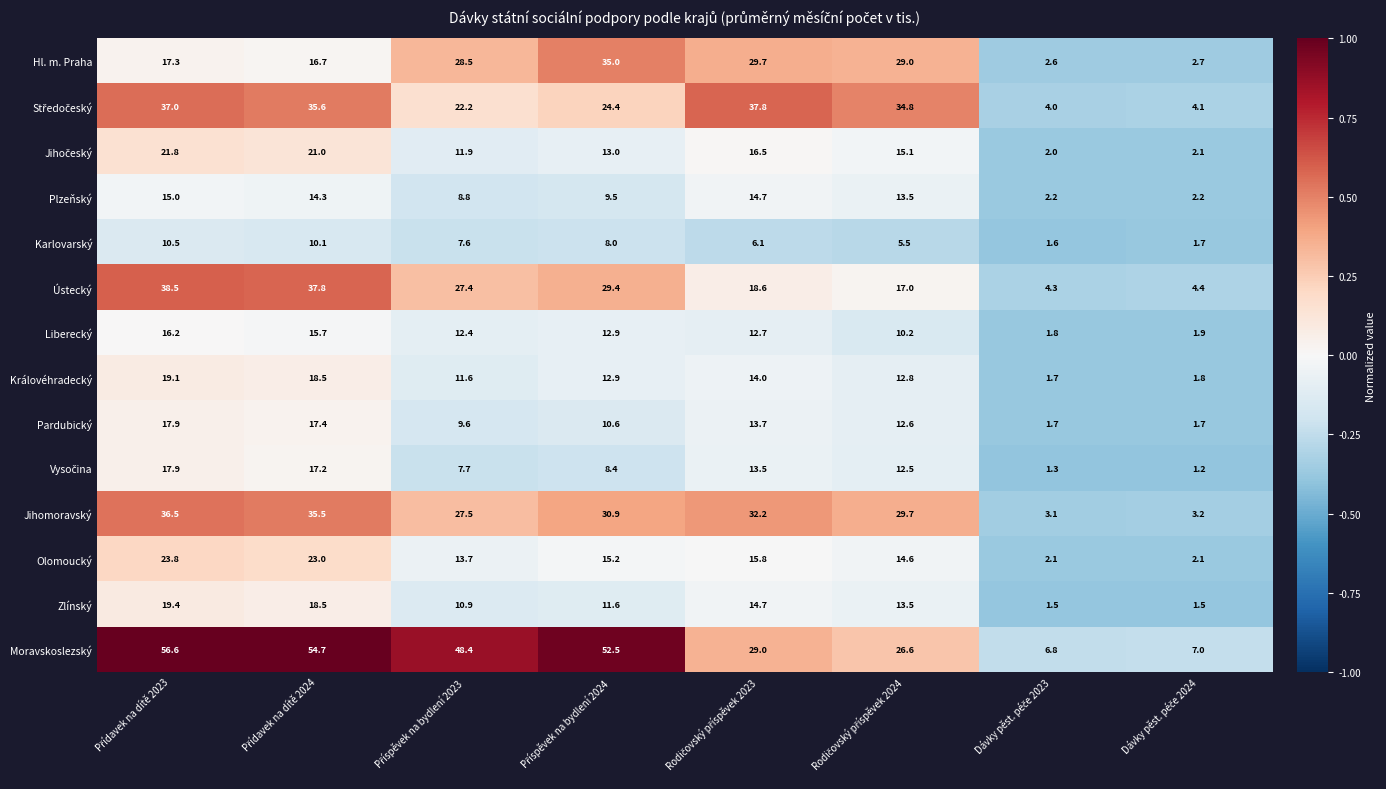

What is the smallest value displayed?

1.2